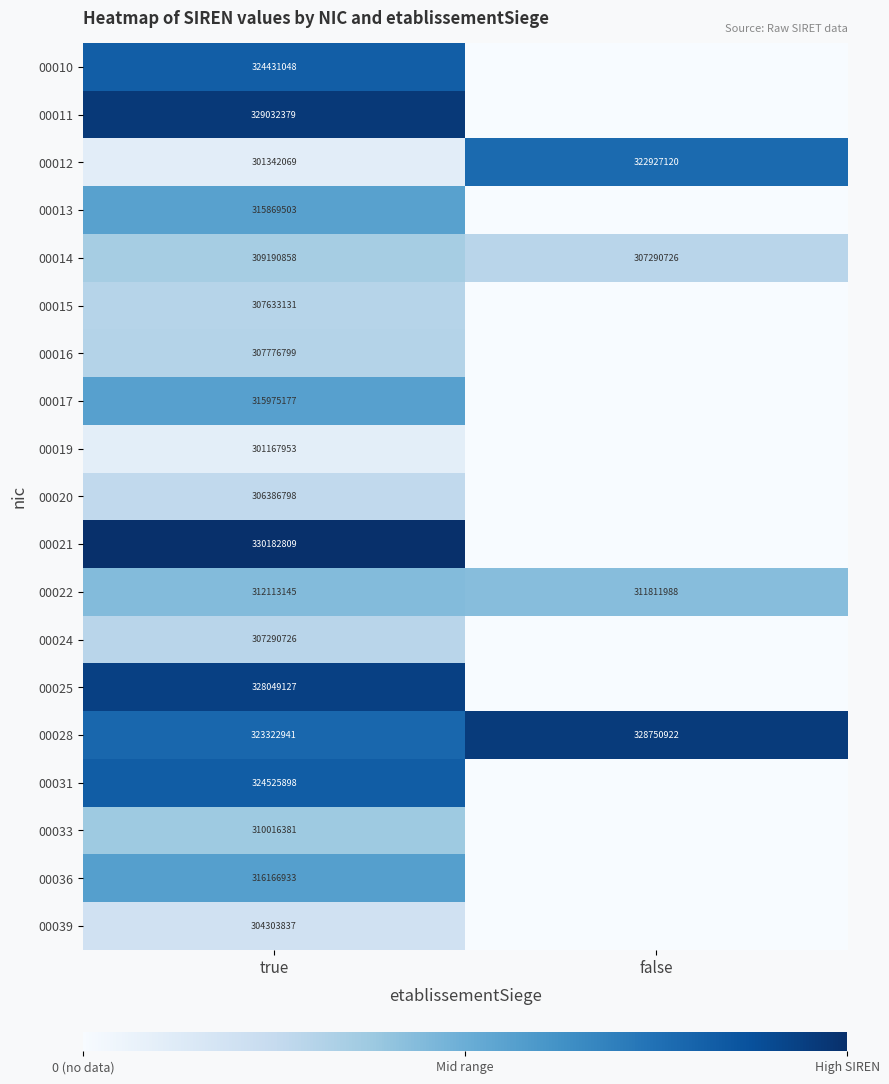

Between false and true, which is larger?

true